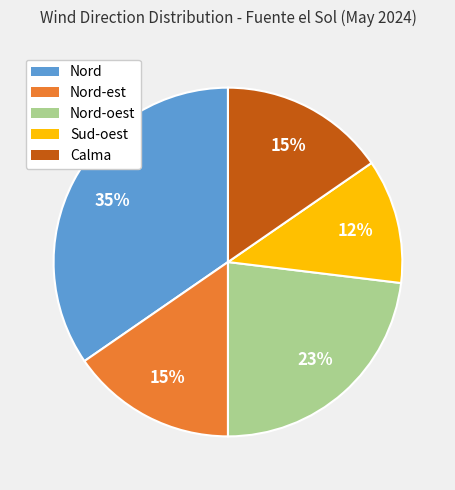

Count the number of slices in the pie.

5